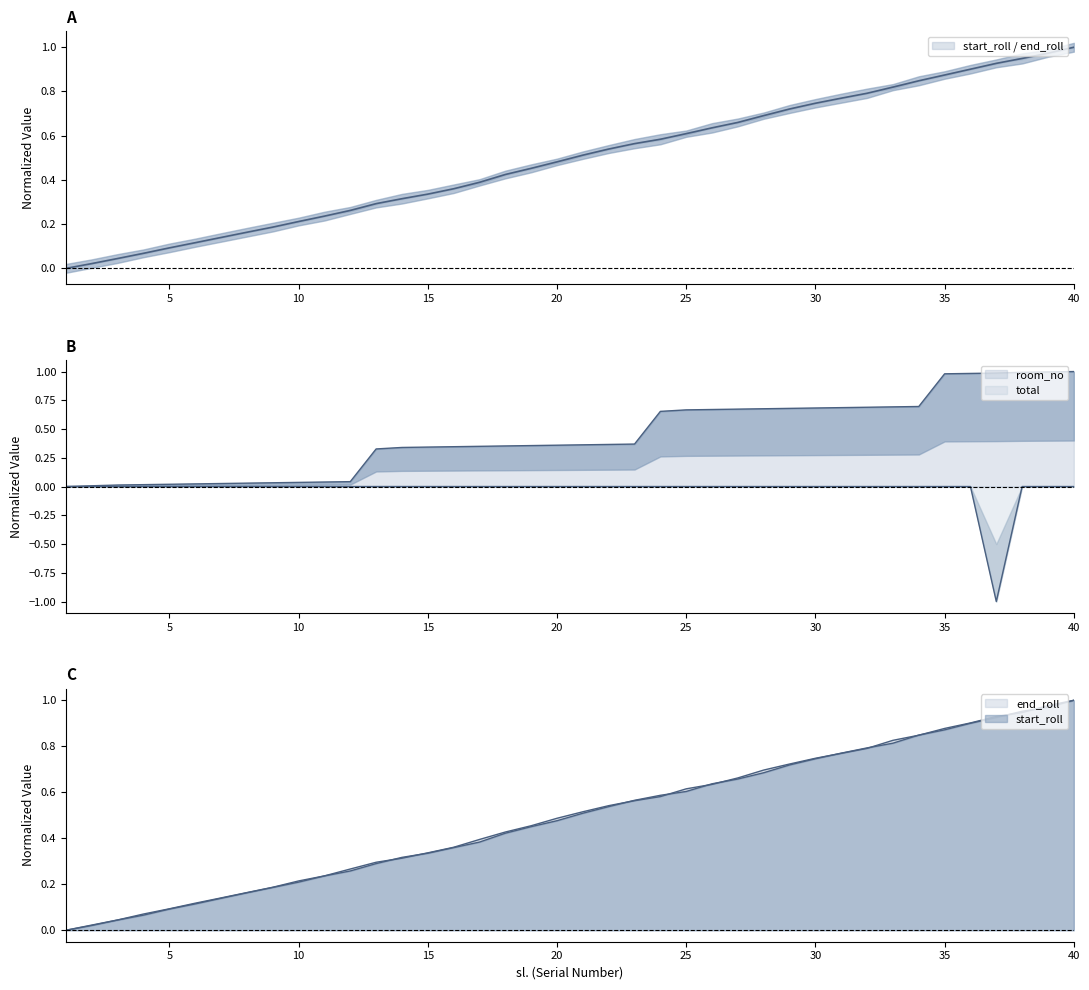

Which series has the widest spread of values?

room_no